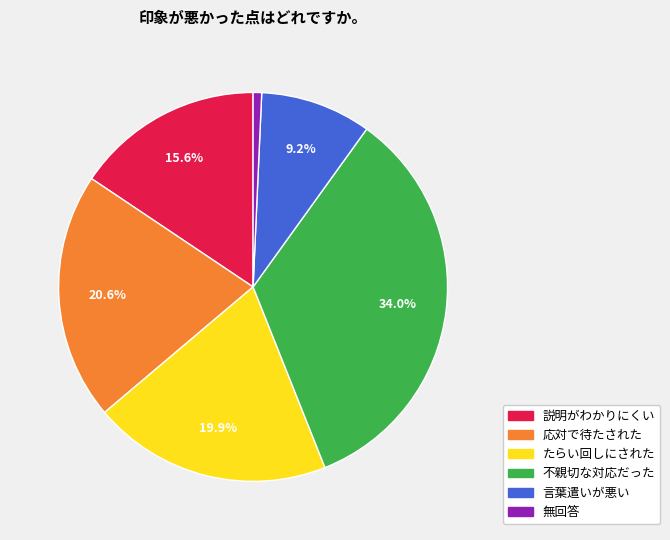

To the nearest percent, what is the combined percentage of 応対で待たされた and 説明がわかりにくい?

36%